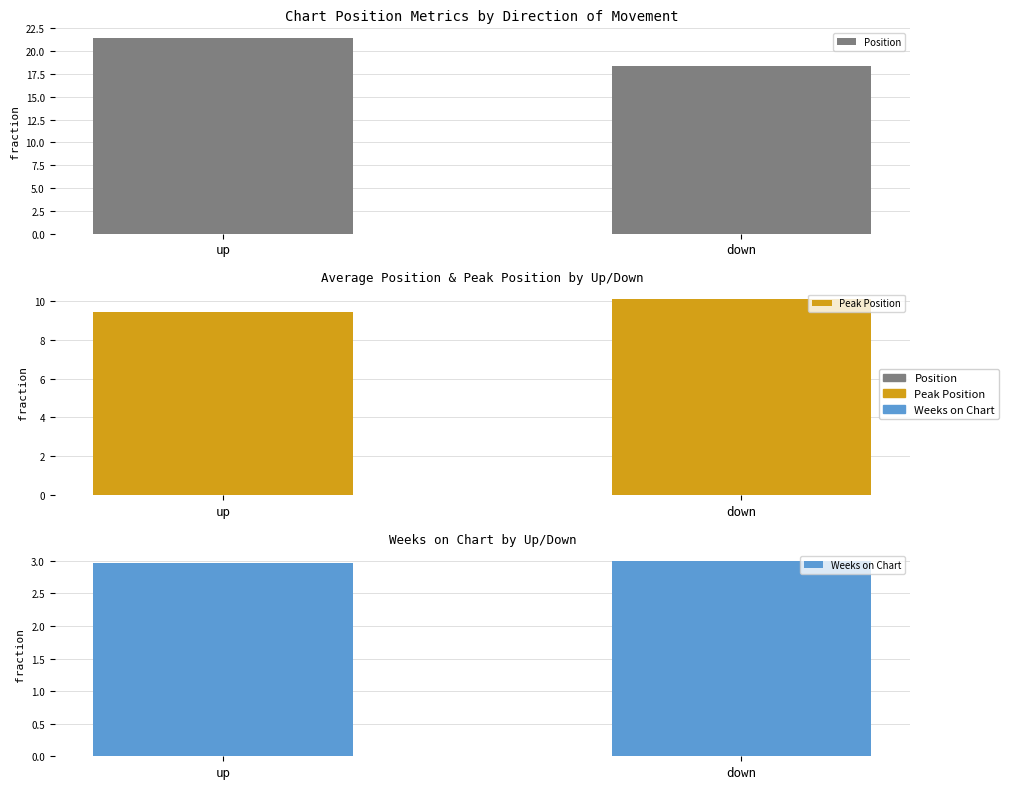

What is the maximum value for Position?

21.4